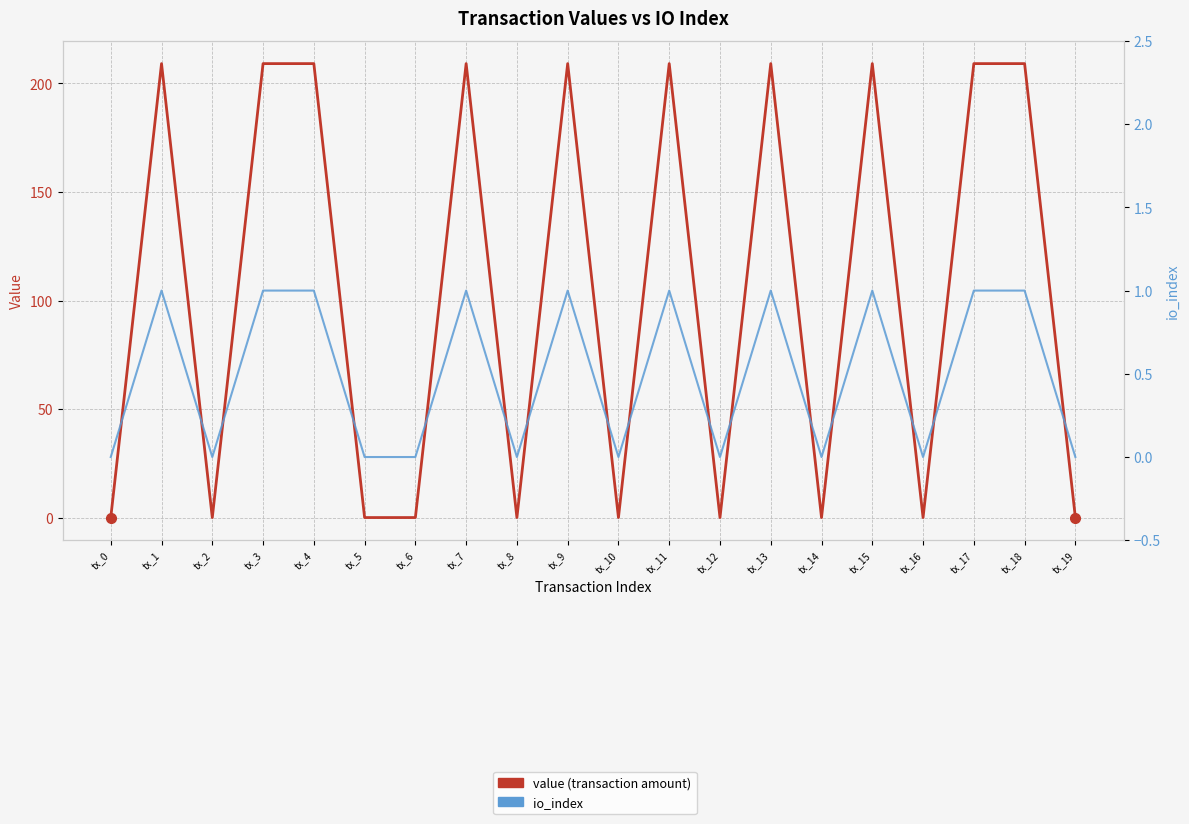

Rank the categories by io_index value from lowest to highest.

tx_0, tx_2, tx_5, tx_6, tx_8, tx_10, tx_12, tx_14, tx_16, tx_19, tx_1, tx_3, tx_4, tx_7, tx_9, tx_11, tx_13, tx_15, tx_17, tx_18